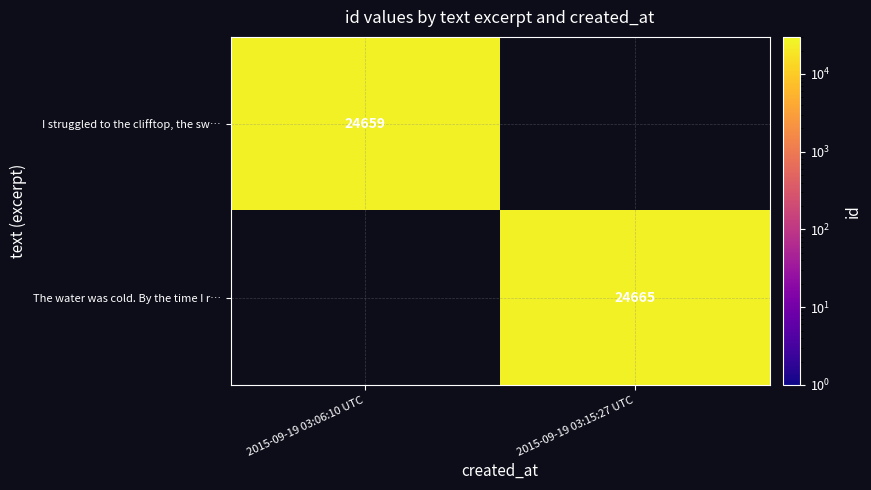

Which label corresponds to the largest value in the chart?

2015-09-19 03:15:27 UTC